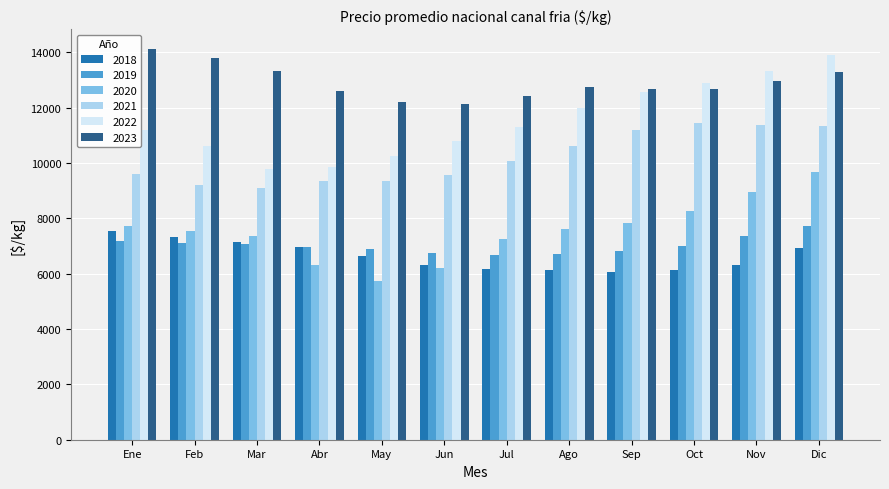

What is the difference between the maximum and minimum values in the 2018 series?

1486.0